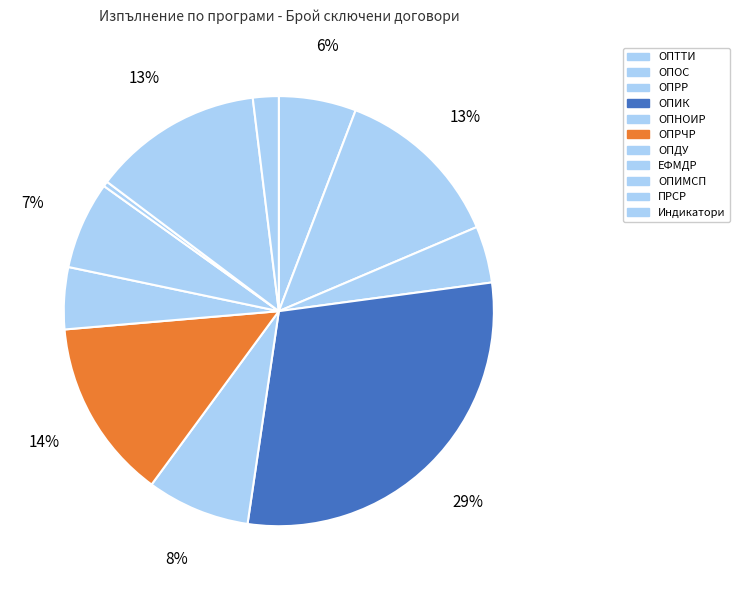

To the nearest percent, what is the difference between the largest and smallest slice percentages?

29%